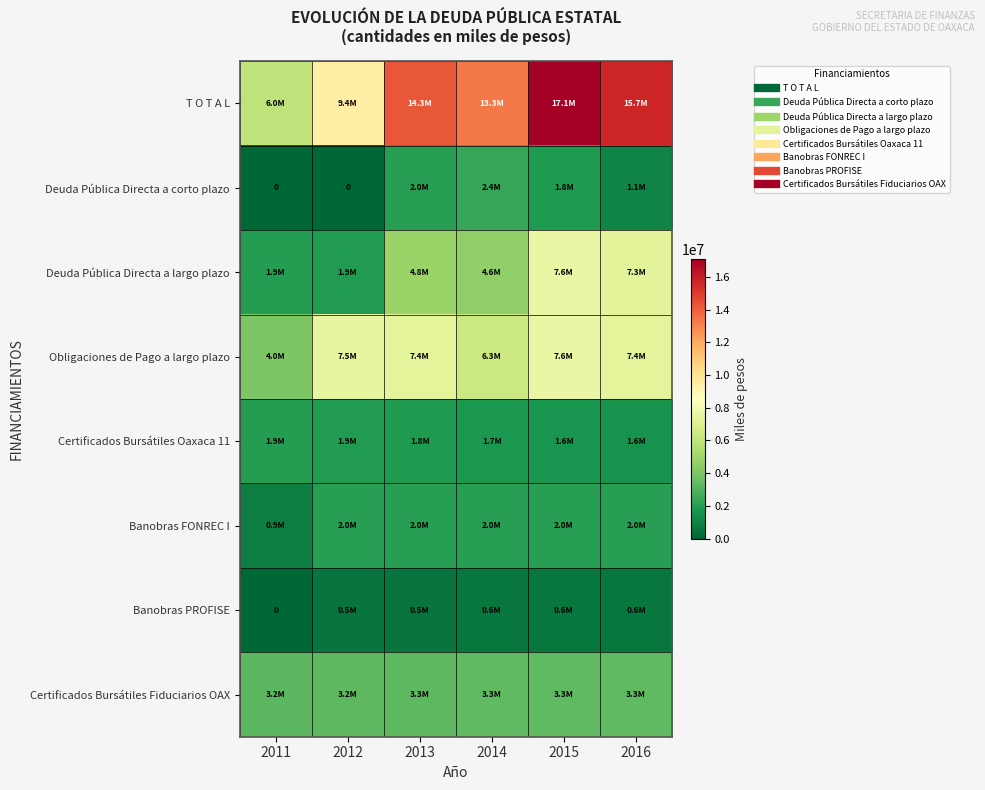

How many distinct data groups are displayed?

8